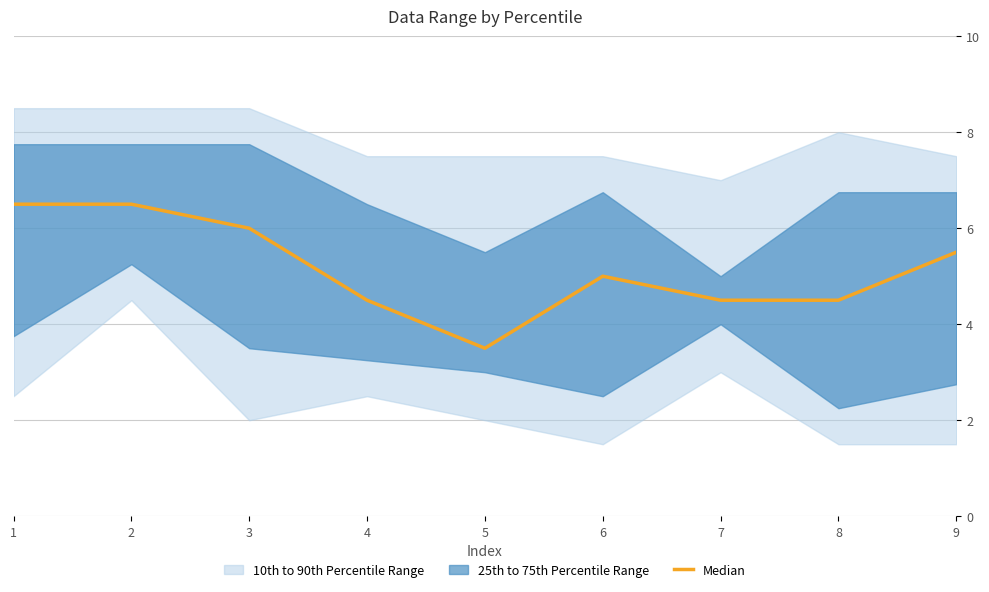

What is the minimum value shown in the chart?

3.5